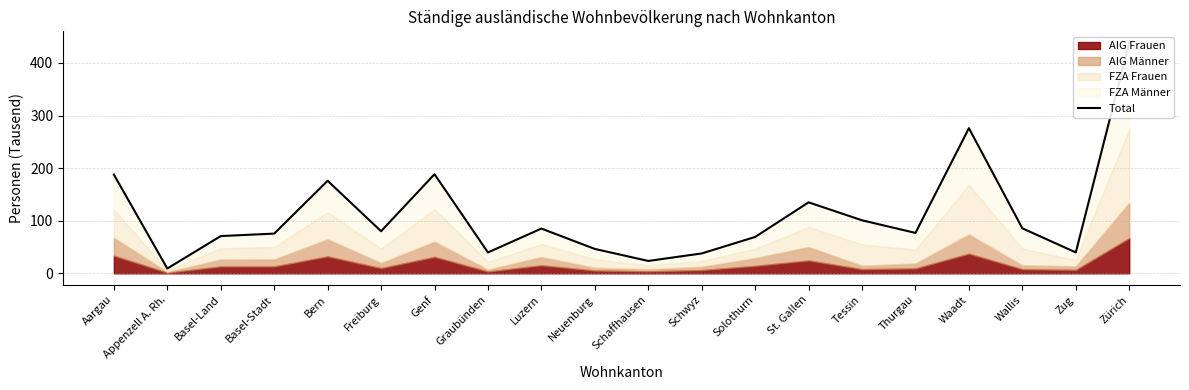

What value does the data have at St. Gallen?

135.0